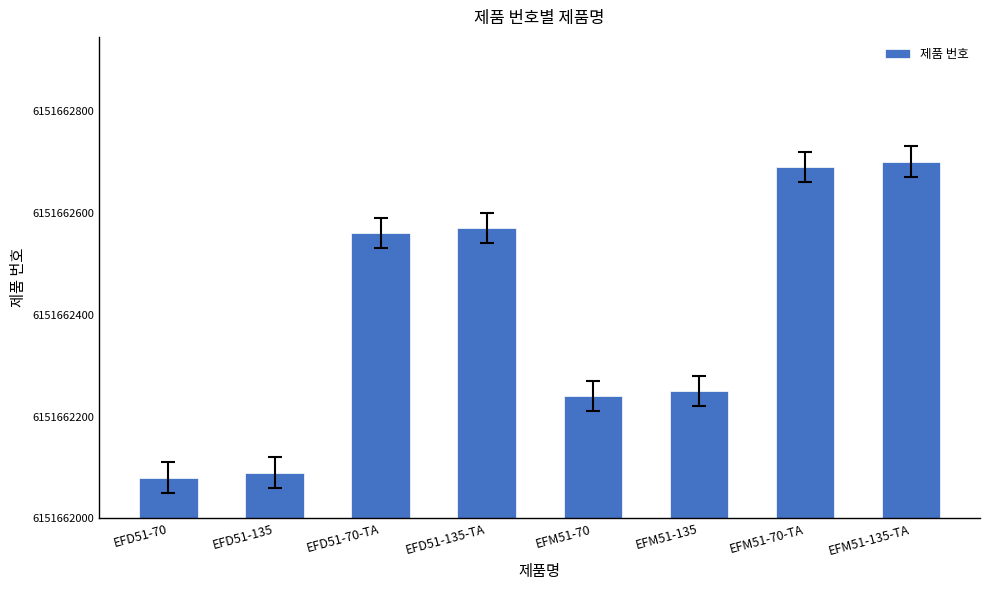

Are the bars horizontal?

No